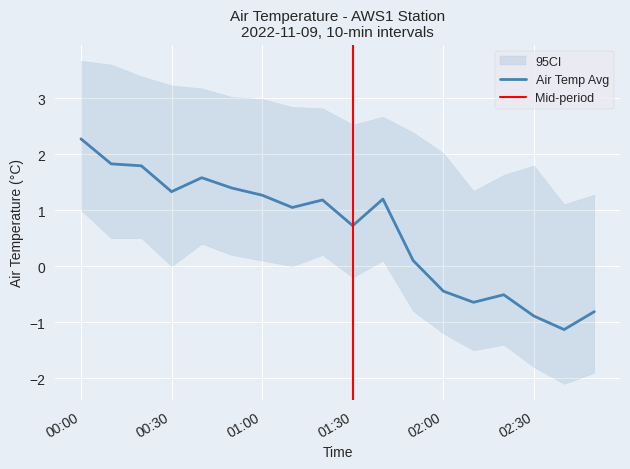

In ci_upper, how many points are lower than both neighbors (excluding endpoints)?

3